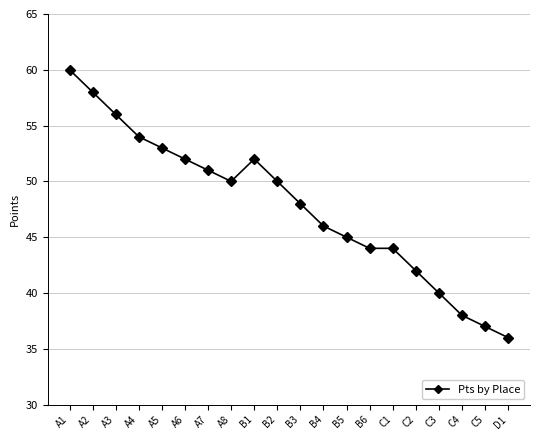

What is the change in value from C3 to D1?

-4